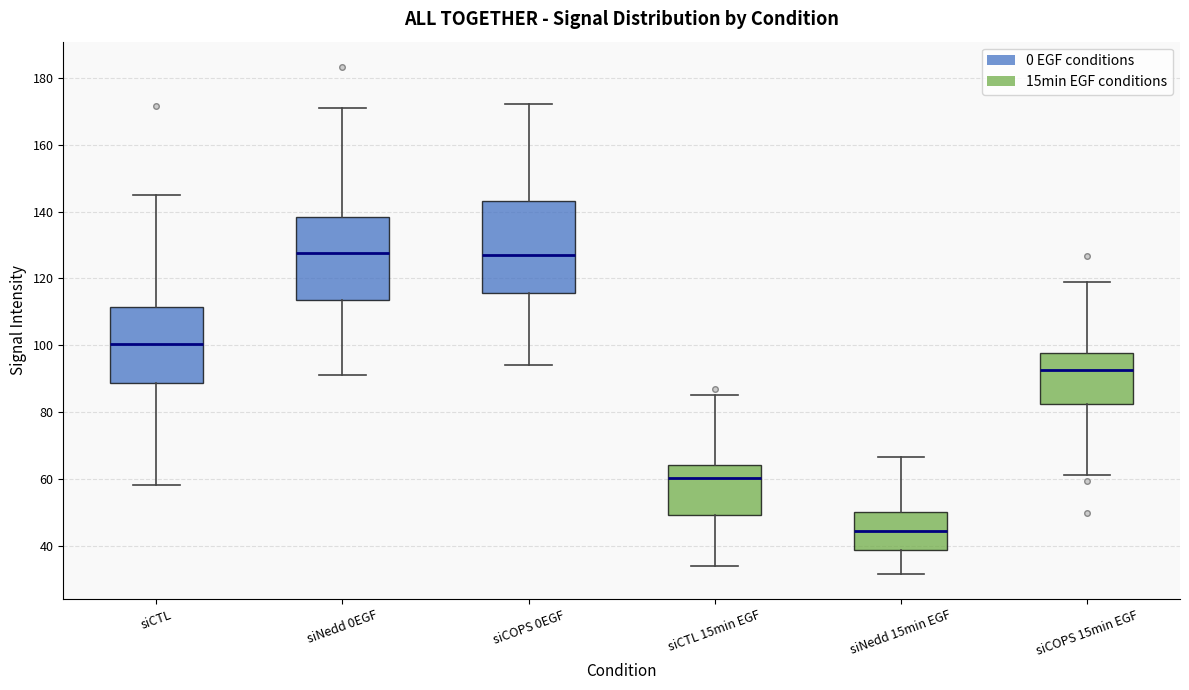

Which box has the lowest median line?

siNedd 15min EGF